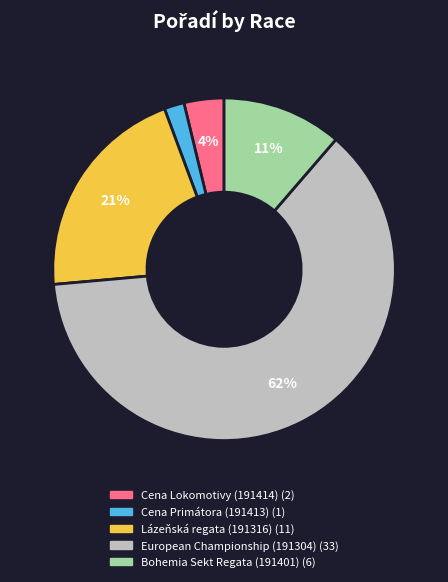

What percentage is the Cena Primátora (191413) slice, to the nearest percent?

2%